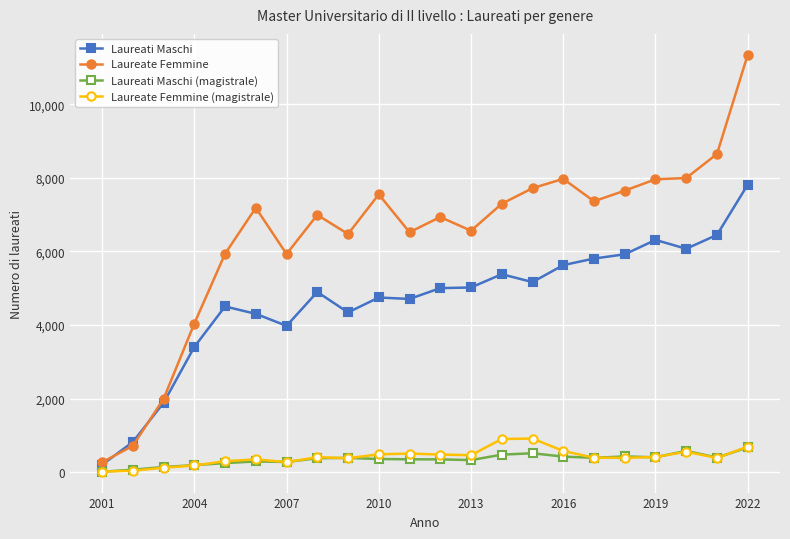

What is the smallest value displayed?

10